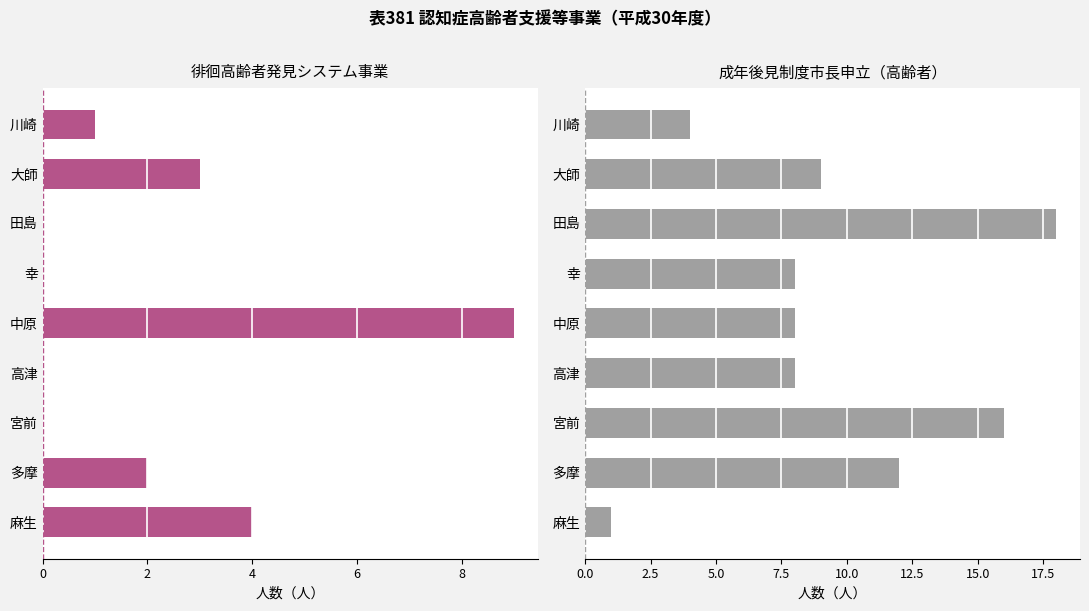

Which series has the largest total across all categories?

成年後見制度市長申立（高齢者）（人）